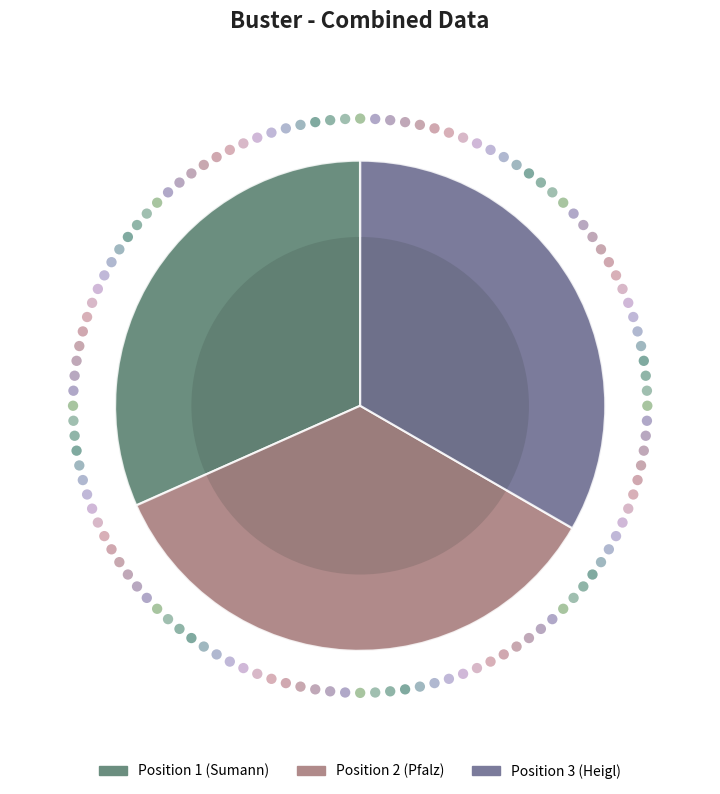

To the nearest percent, what is the average slice percentage?

33%